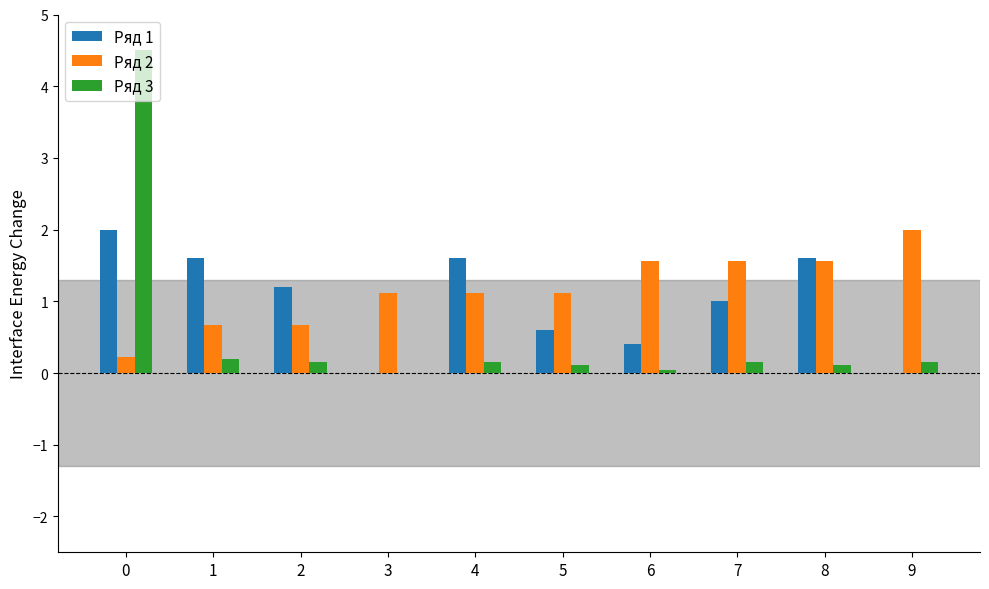

What is the total value across all series at 8?

3.3